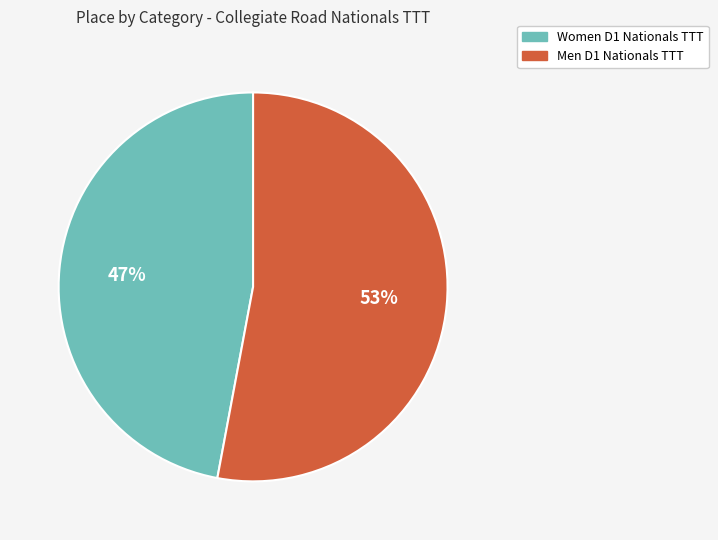

Which slice is the smallest?

Women D1 Nationals TTT